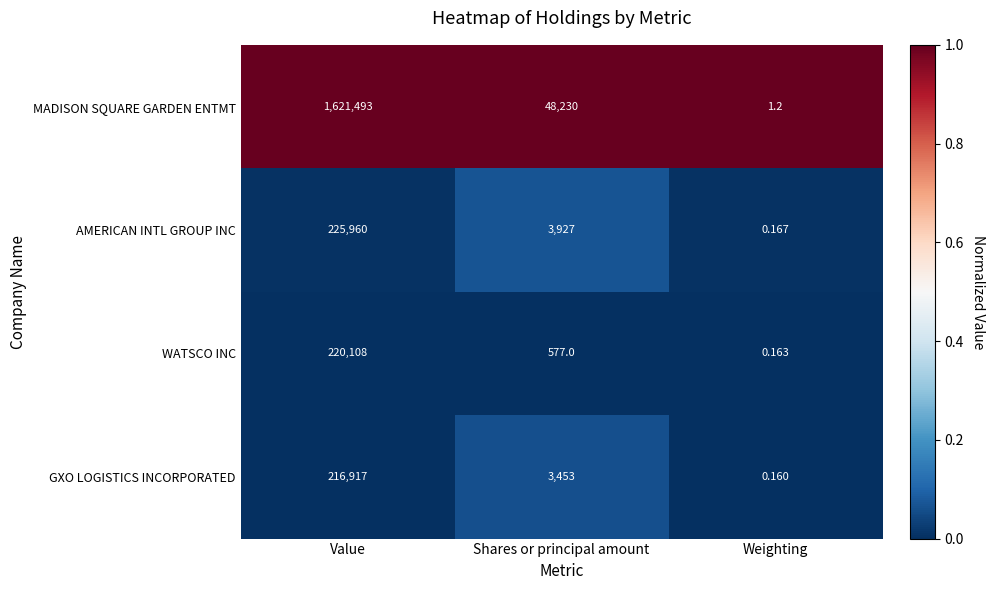

How many categories are shown in the chart?

3